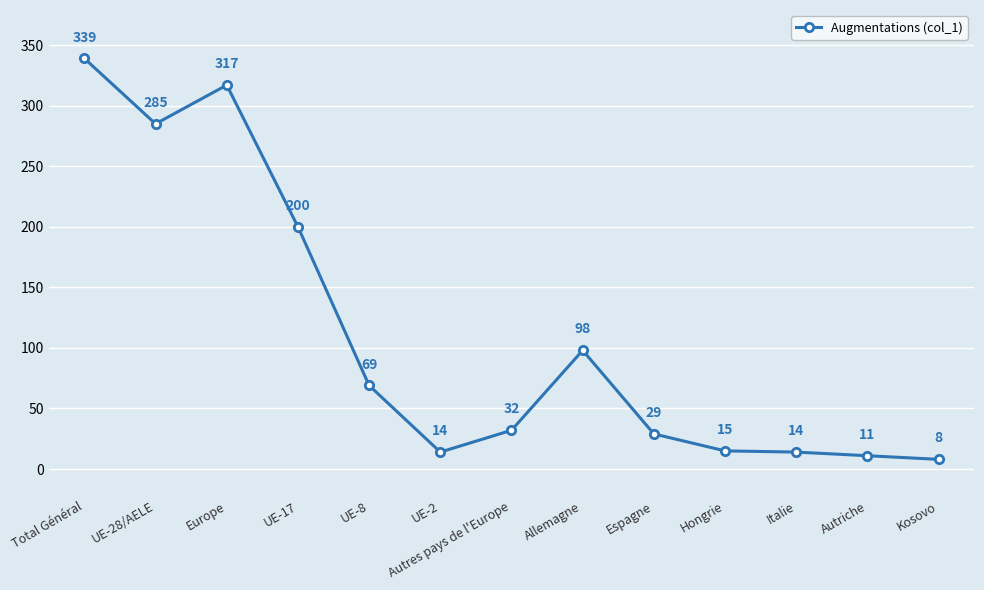

What is the greatest value displayed?

339